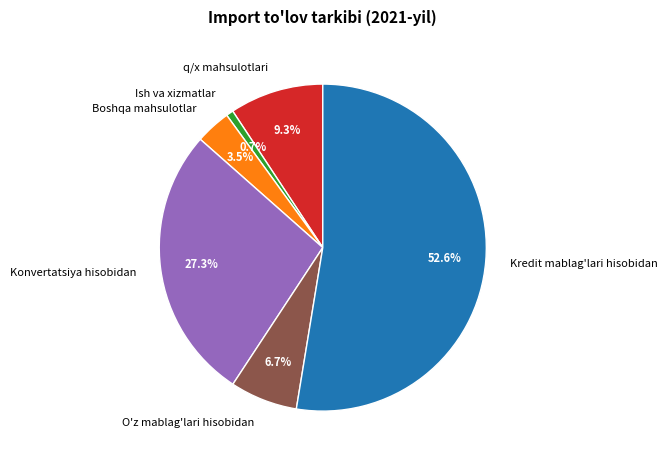

Which slice represents more than half of the pie?

Kredit mablag'lari hisobidan